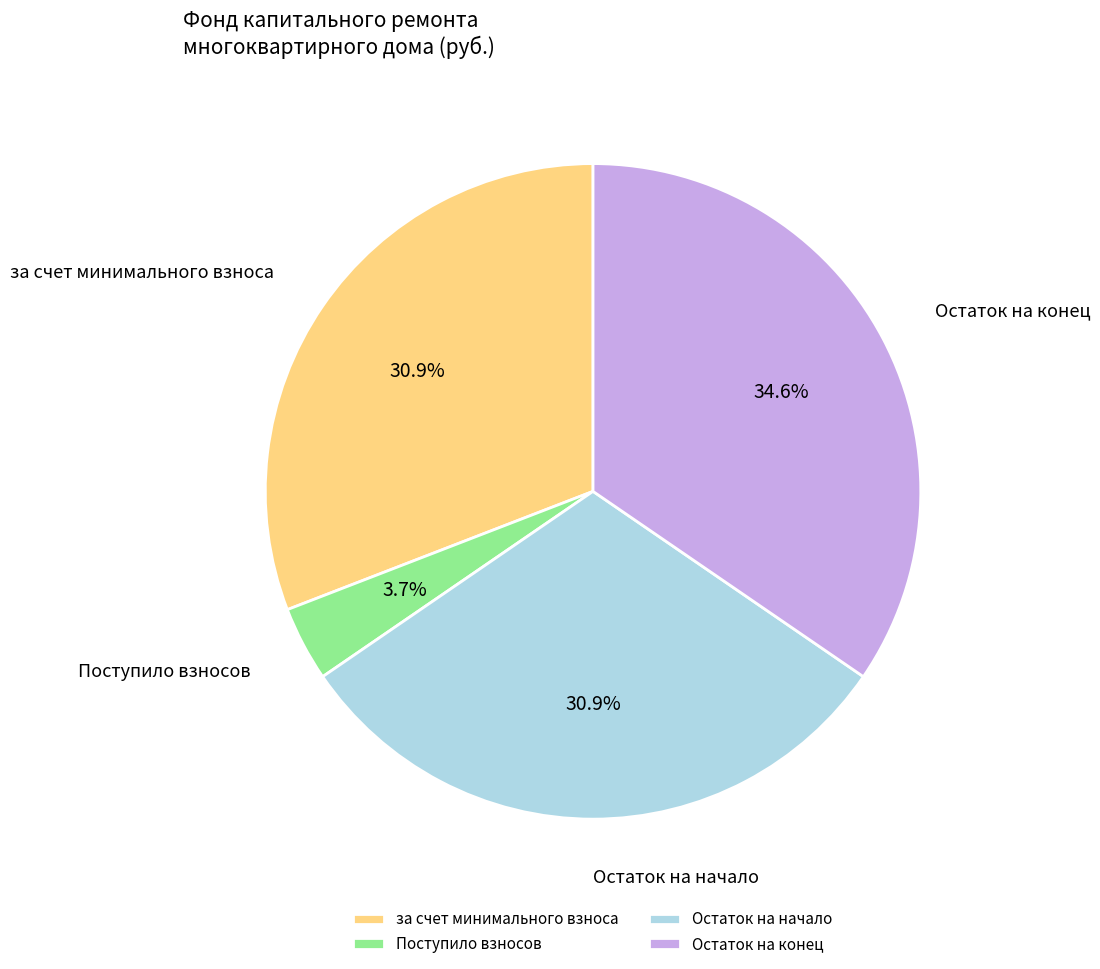

Is there any slice that represents more than half of the pie?

No